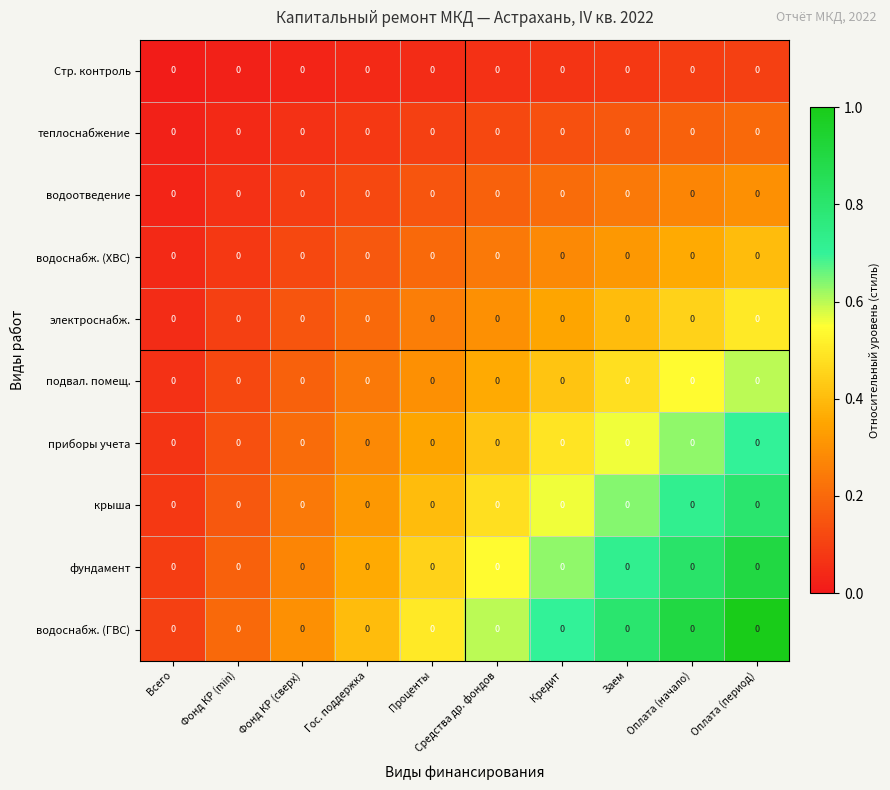

What is the approximate value of водоснабж. (ХВС) at Гос. поддержка?

0.2